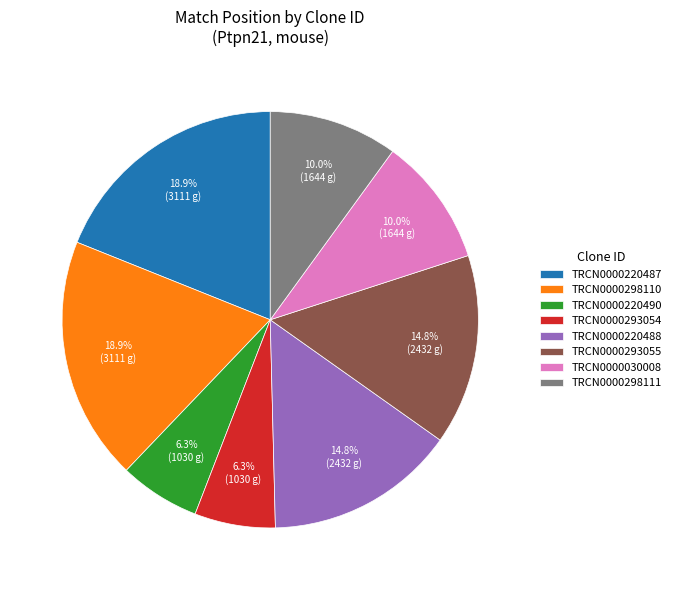

What is the ratio of the value at TRCN0000220487 to the value at TRCN0000298111?

1.9